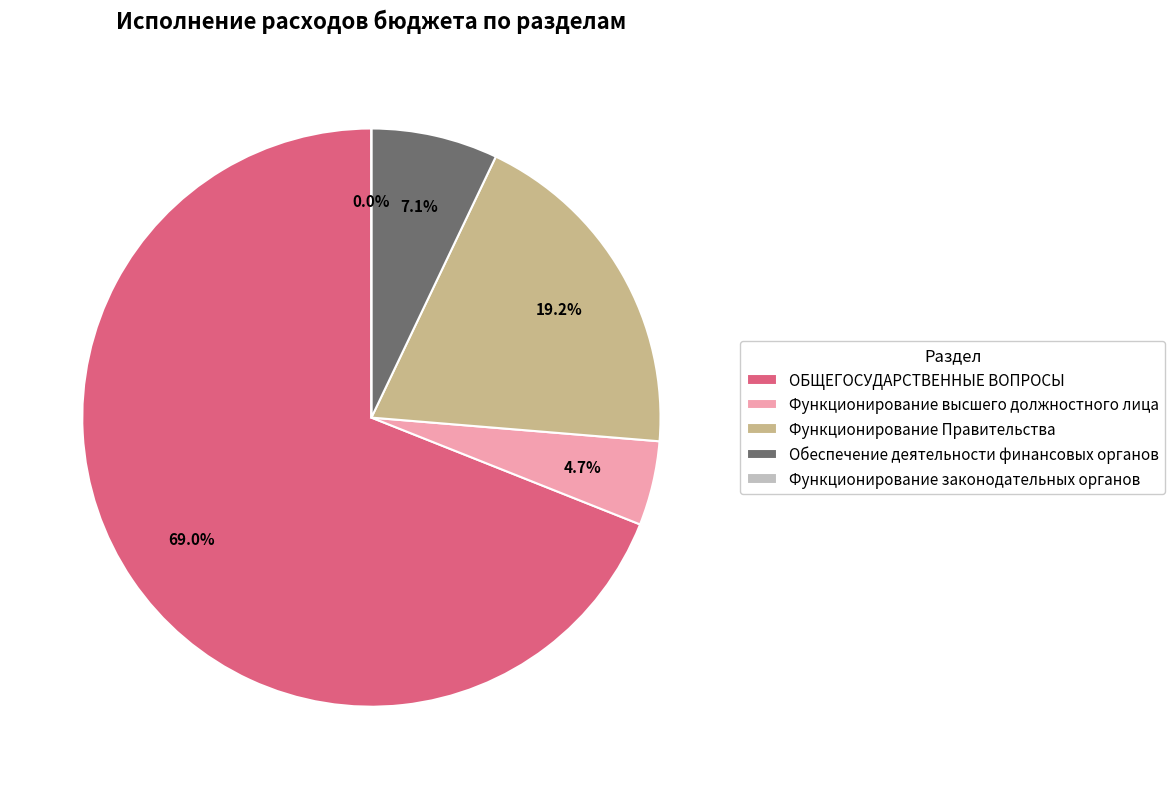

How many slices are in this pie chart?

5